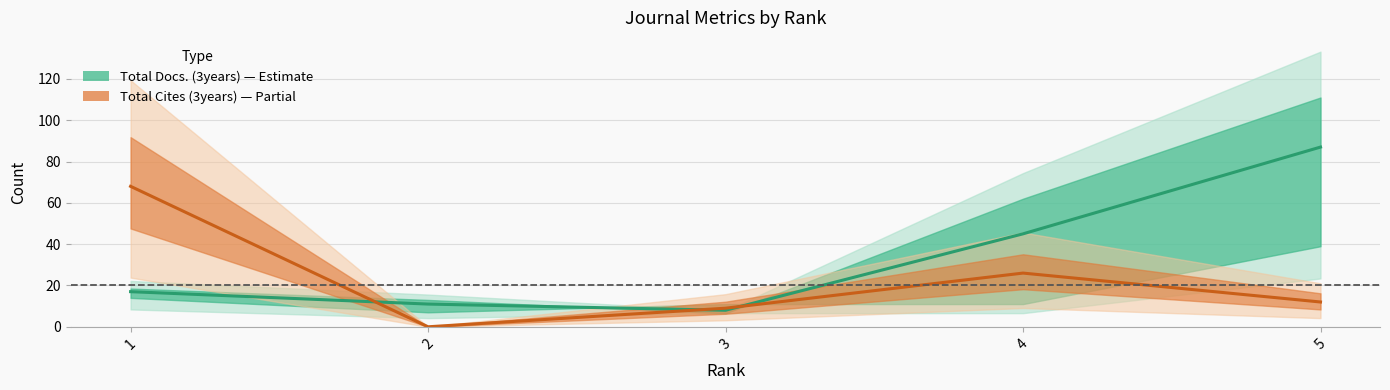

Which series has the largest total across all categories?

Total Docs. (3years)